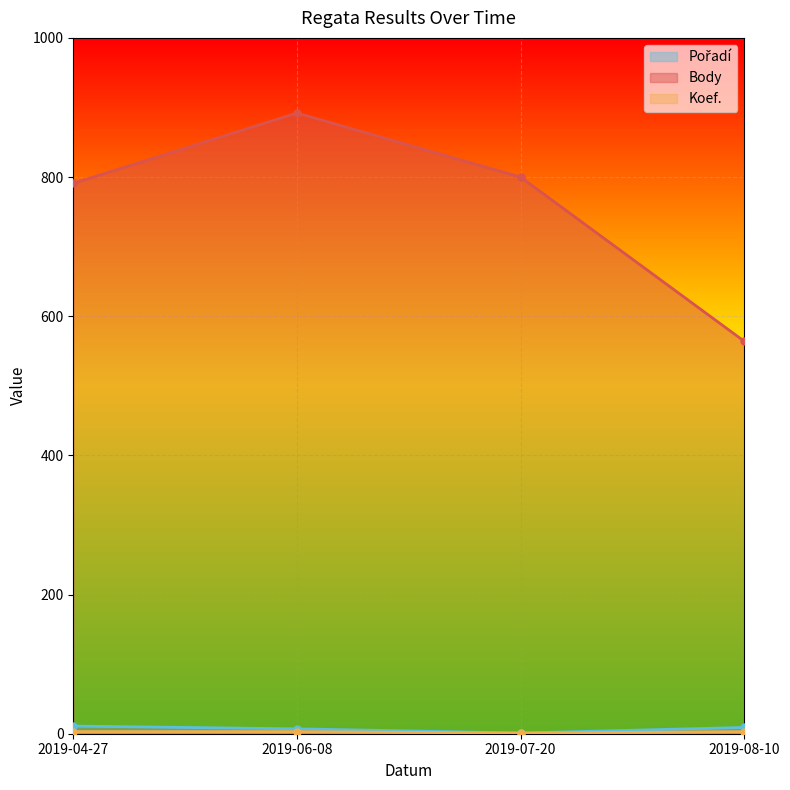

The value of Koef. at 2019-04-27 is 3. True or false?

True